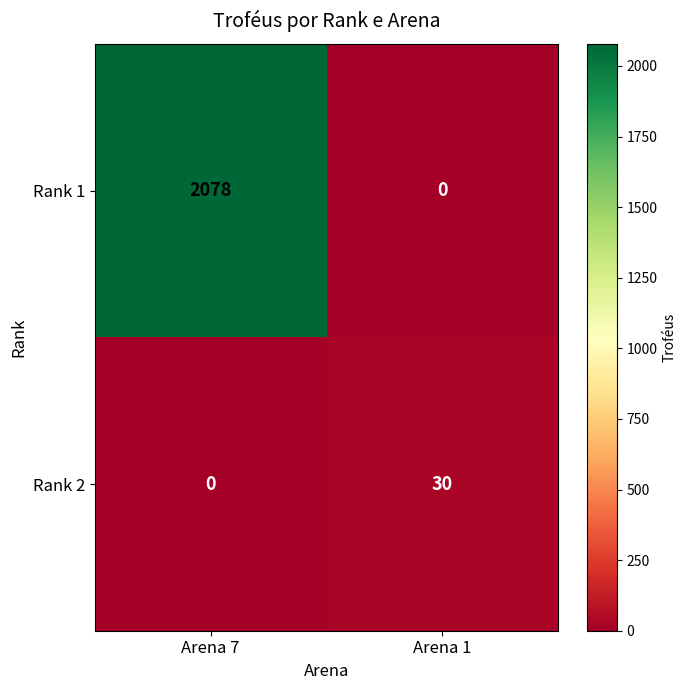

How many series are shown in this chart?

2